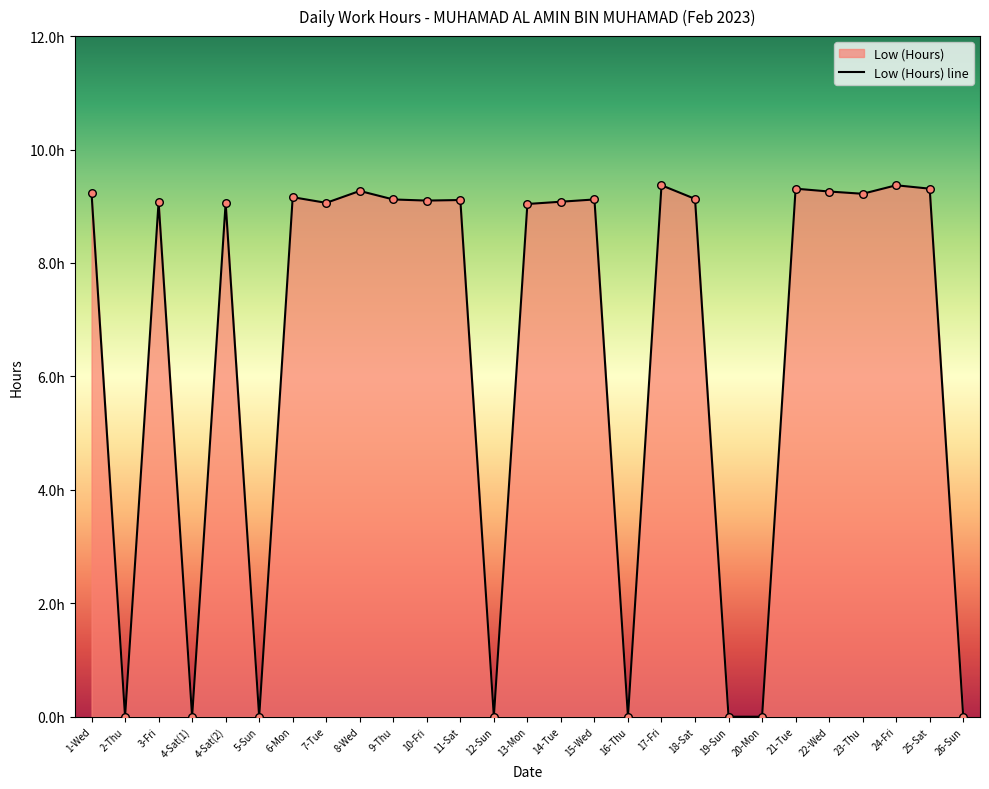

Which has a higher value, 19-Sun or 1-Wed?

1-Wed